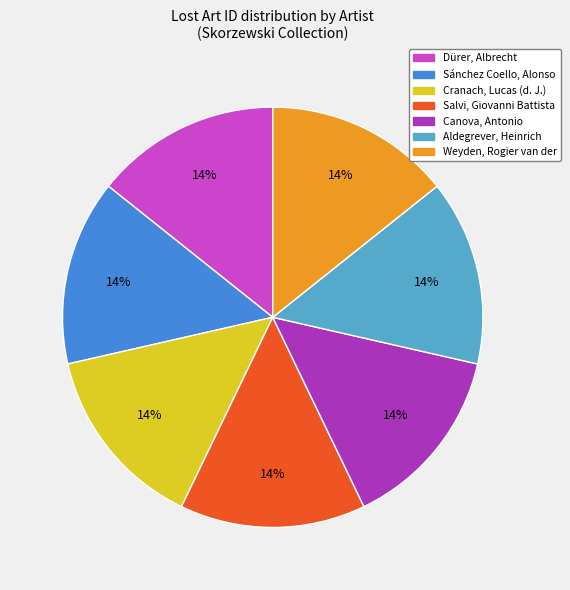

To the nearest percent, what is the average slice percentage?

14%